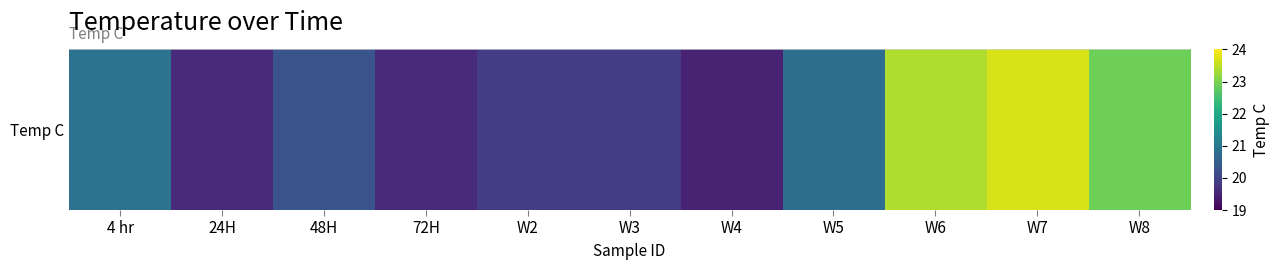

How many series are shown in this chart?

1